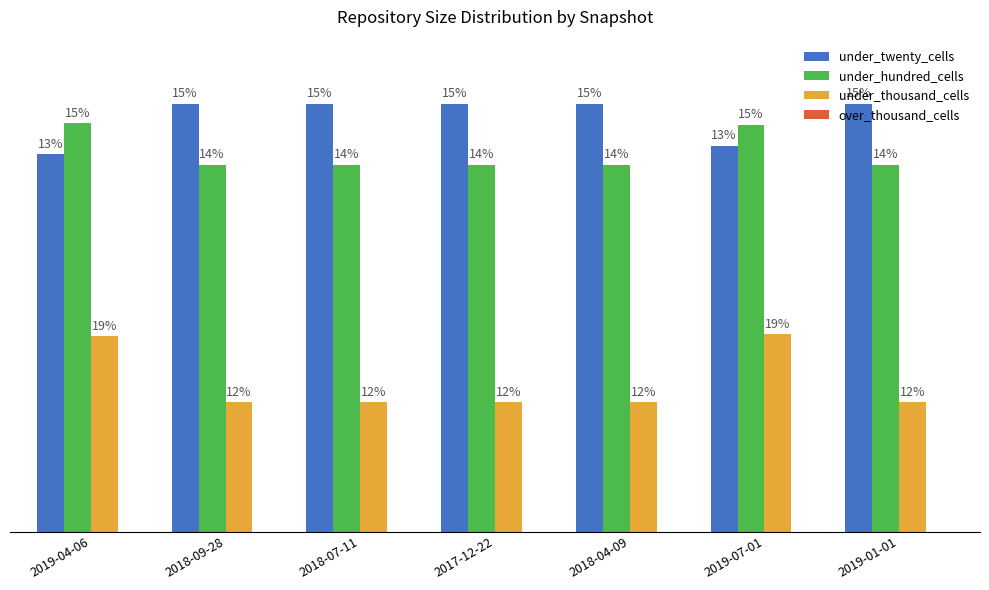

Are the bars horizontal?

No